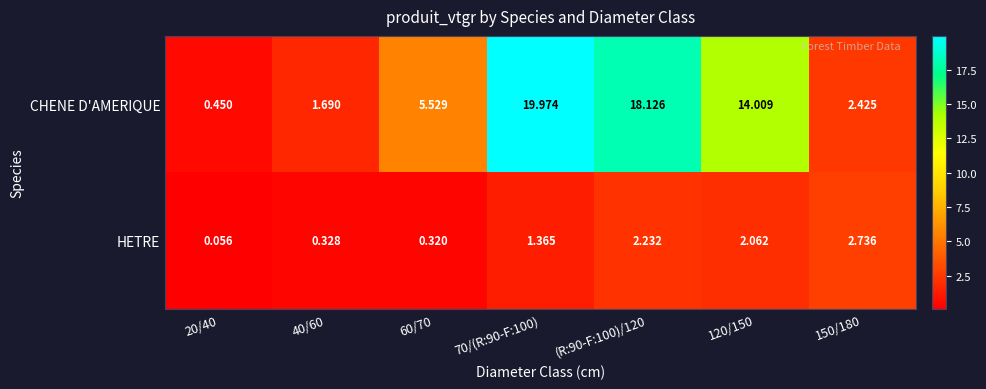

Which series has the widest spread of values?

CHENE D'AMERIQUE